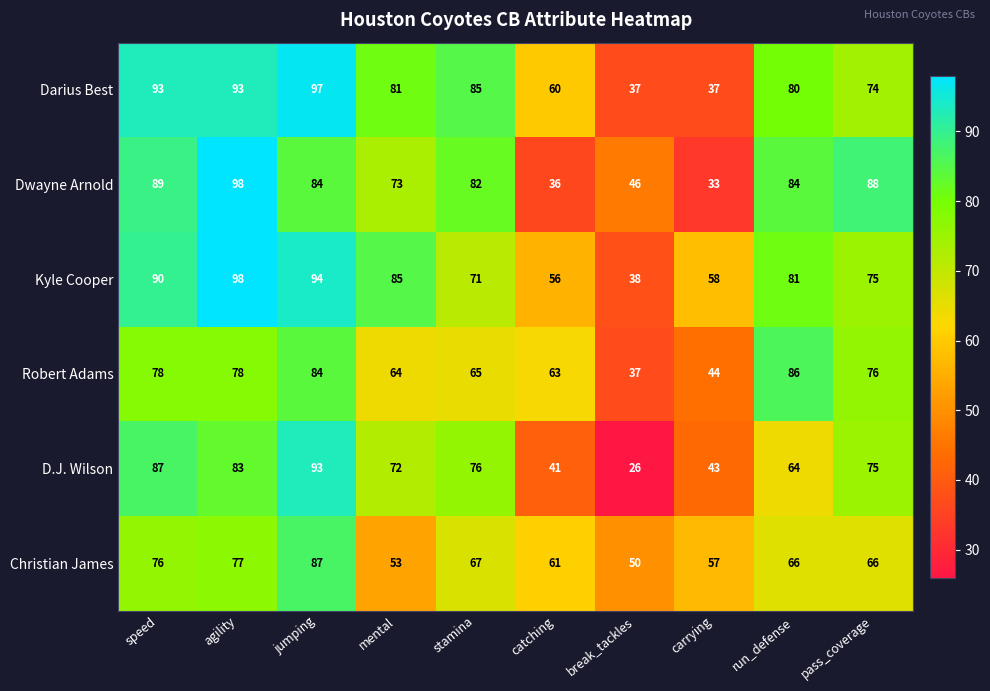

What is the sum of all Dwayne Arnold values?

713